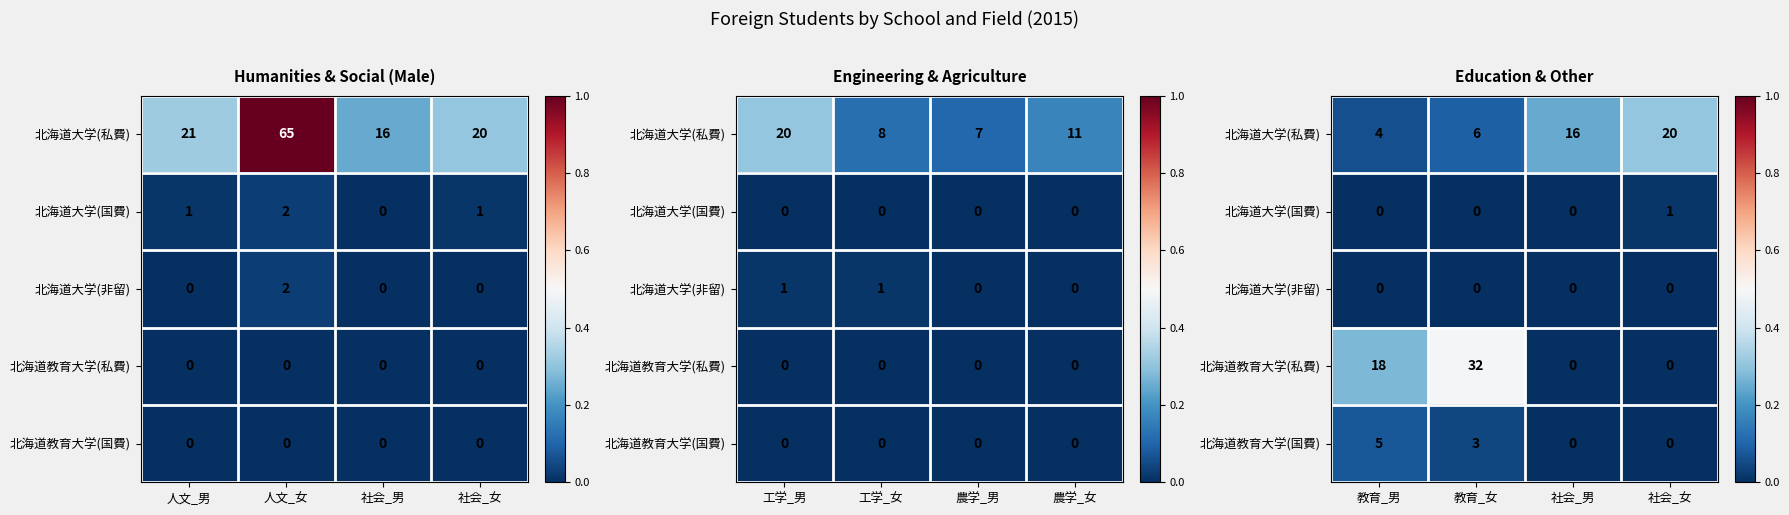

At which label does 北海道大学(私費) reach its peak?

社会_女